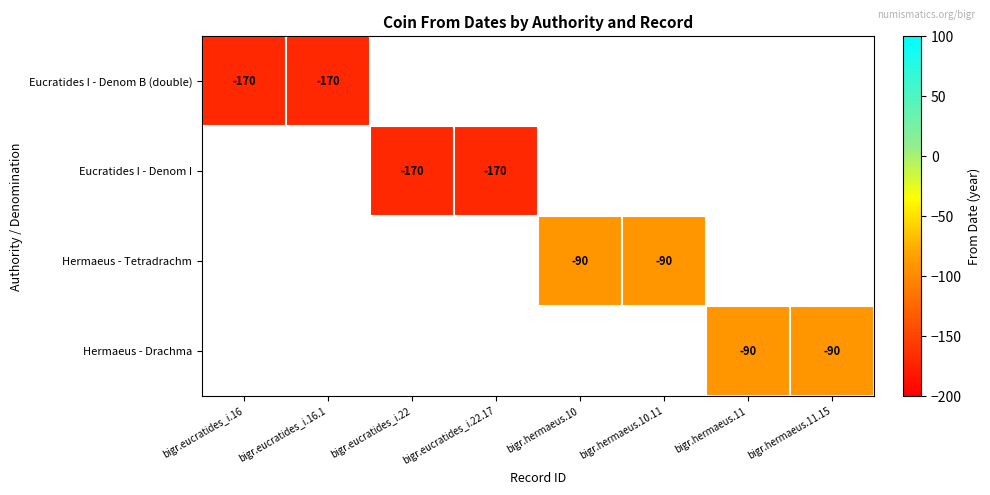

How many categories are shown in the chart?

8